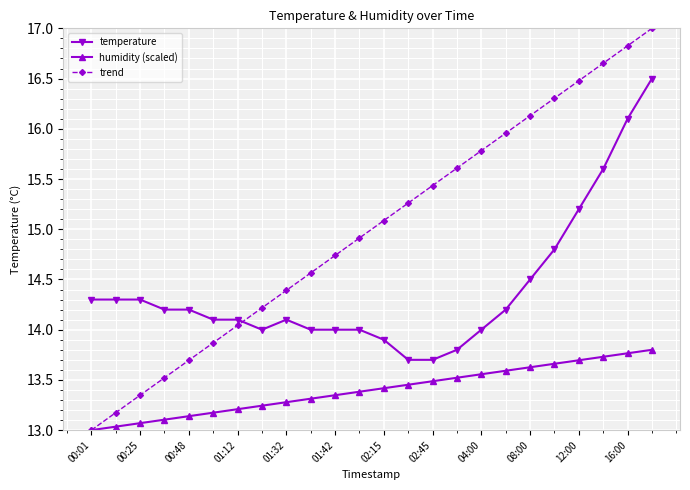

What is the value of the temperature point at the 1st from the left?

14.3